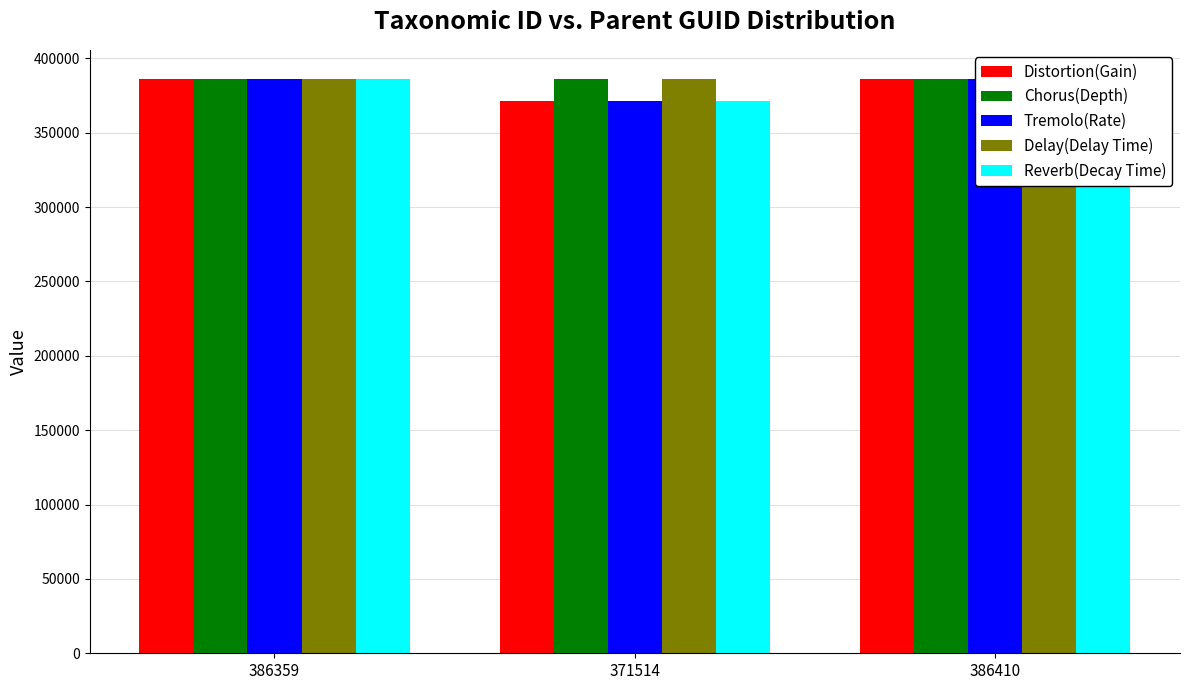

What position from the left is 386410?

3